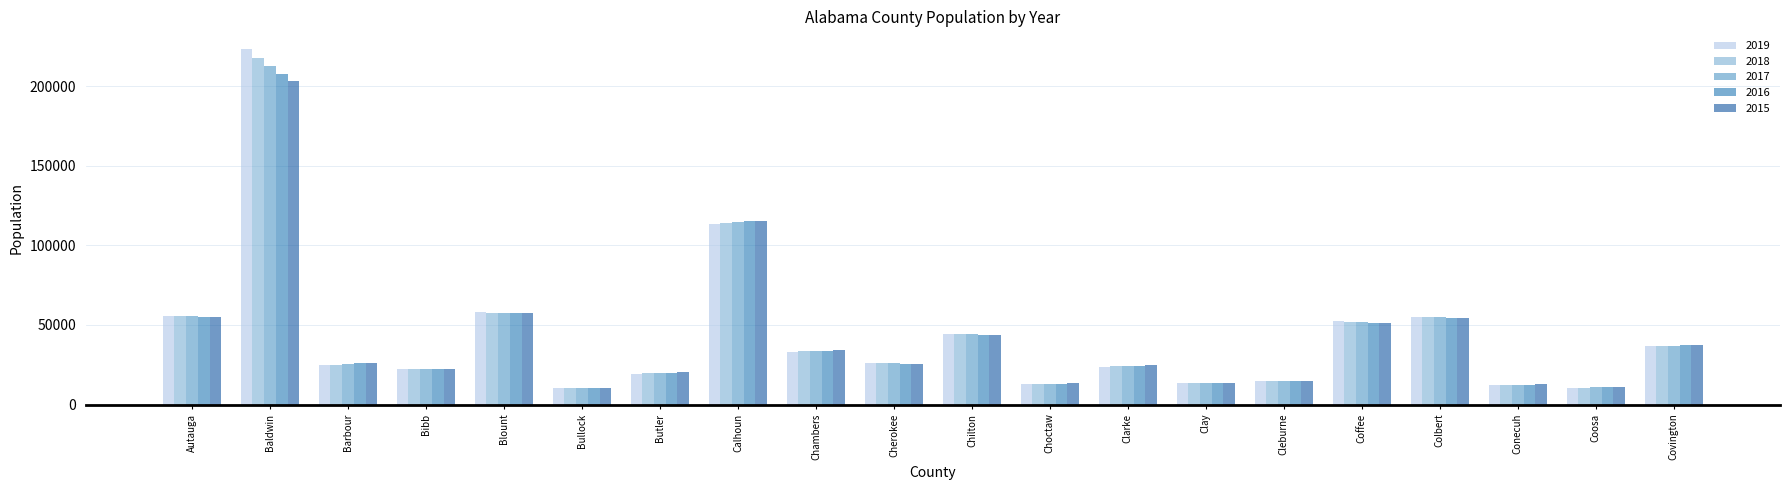

What is the label of the 16th bar from the right?

Blount